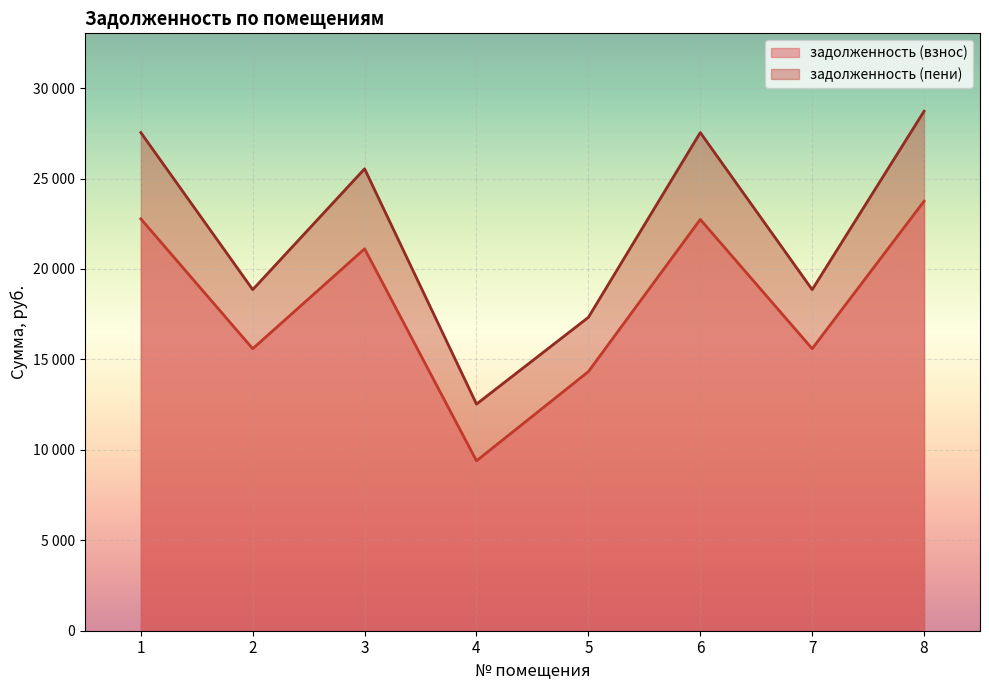

What is the lowest value of the задолженность (взнос) series?

9393.1